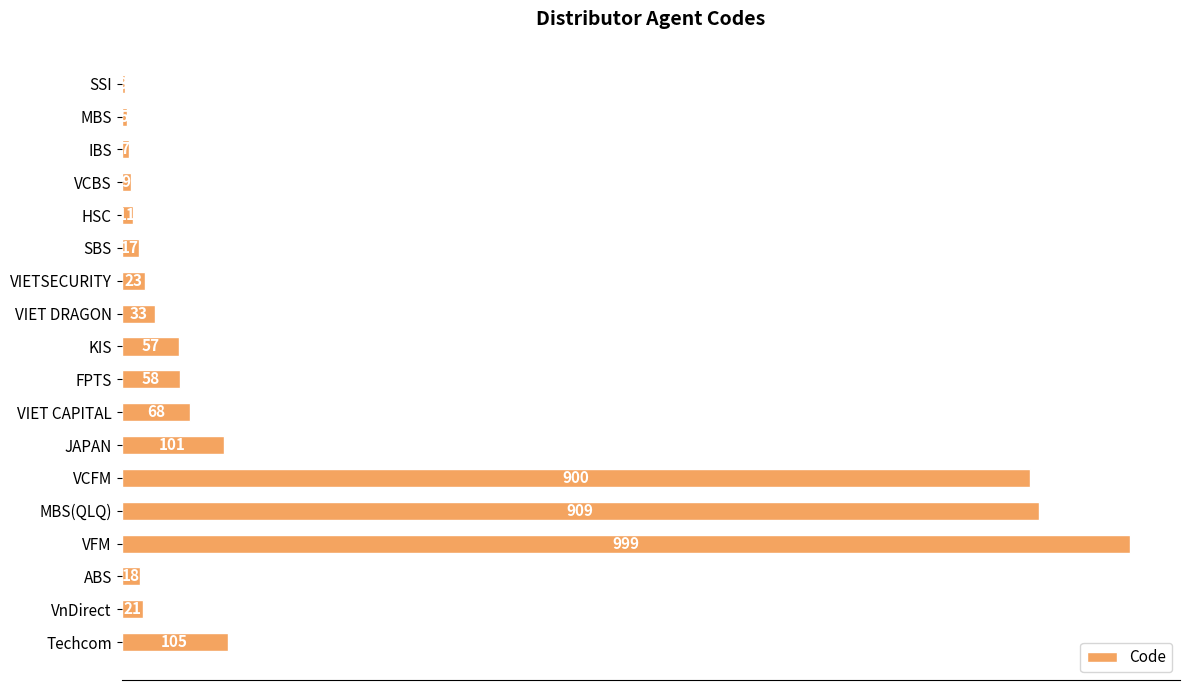

True or false: the data shows 21 at VnDirect.

True